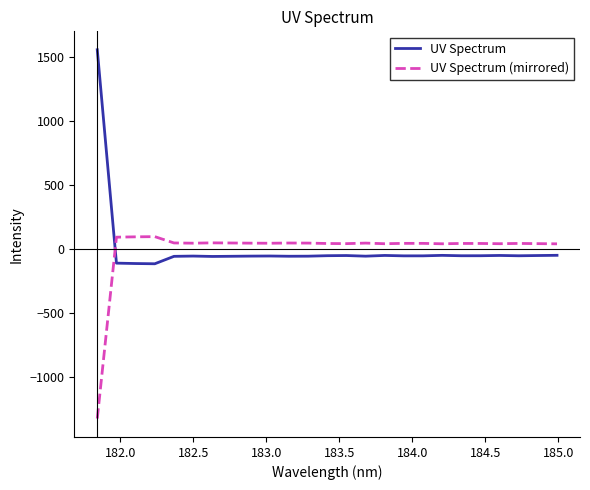

List the series in order of their peak value, highest first.

UV Spectrum, UV Spectrum (mirrored)